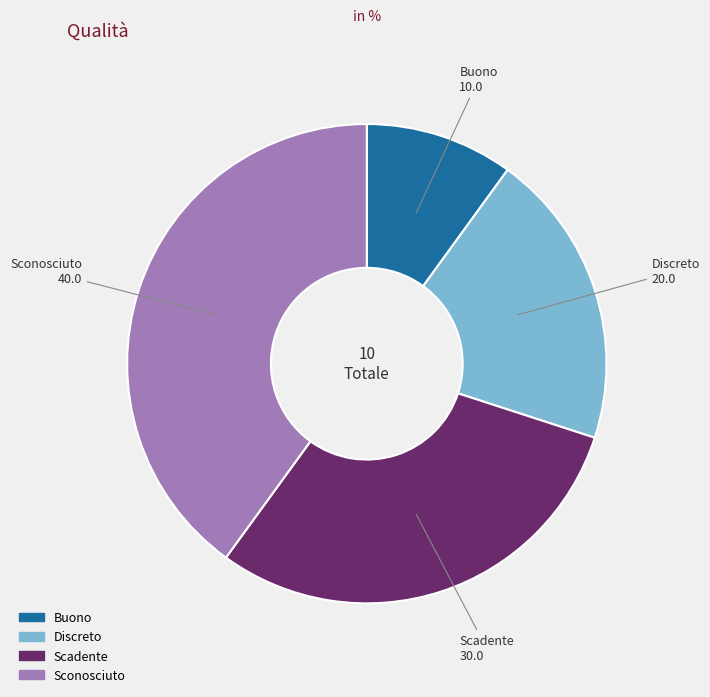

Between Scadente and Discreto, which is larger?

Scadente